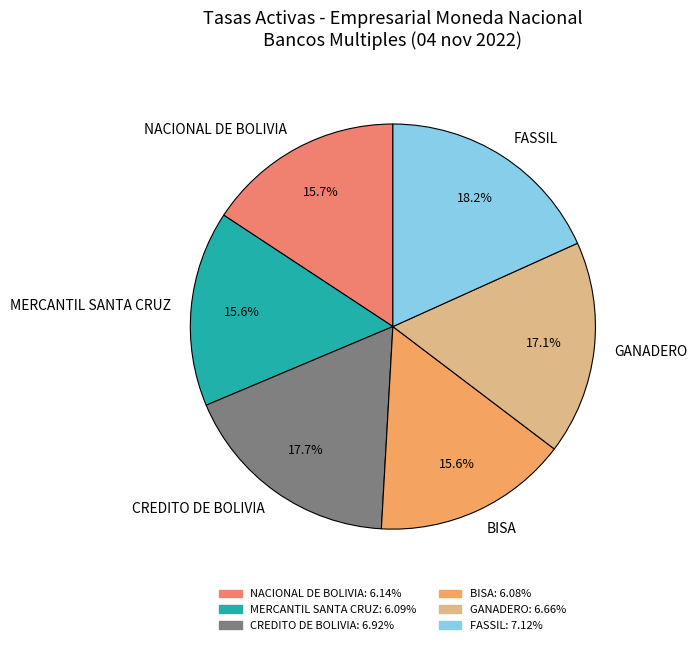

The FASSIL slice represents 10% of the pie. True or false?

False